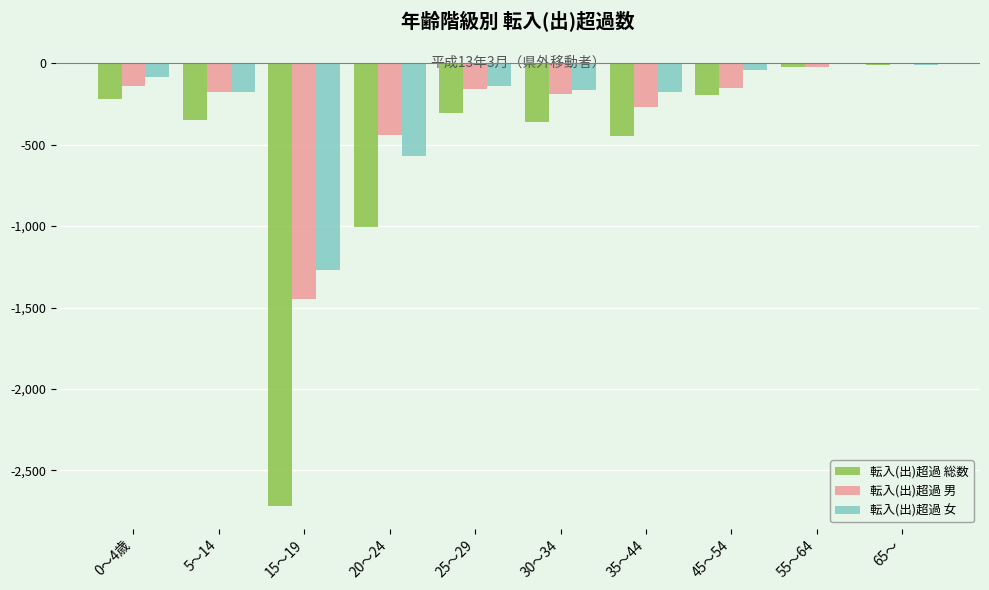

Which series has the widest spread of values?

転入(出)超過 総数